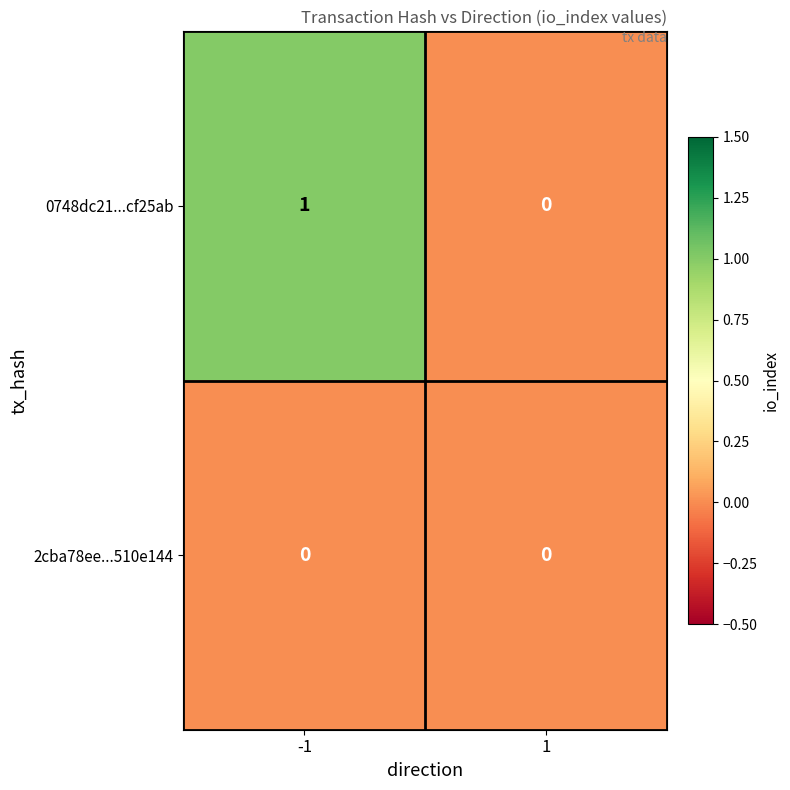

List the series in order of their overall mean, highest first.

0748dc21...cf25ab, 2cba78ee...510e144